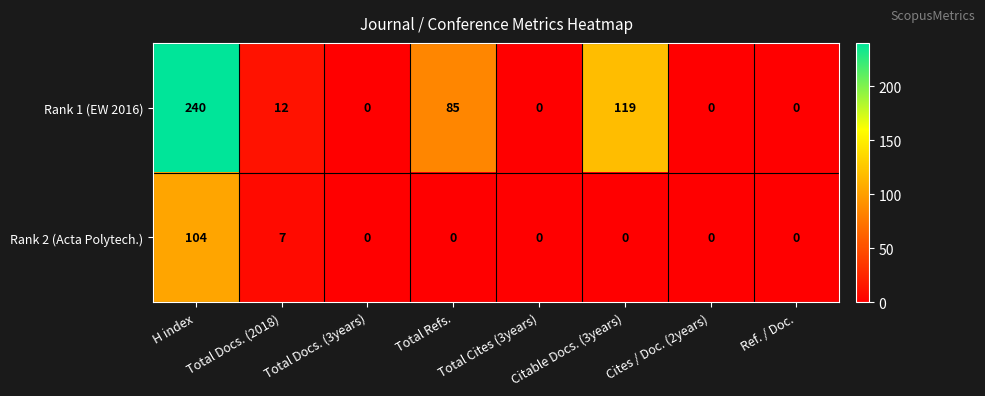

True or false: Rank 1 (EW 2016) has a value of 17 at Total Docs. (2018).

False